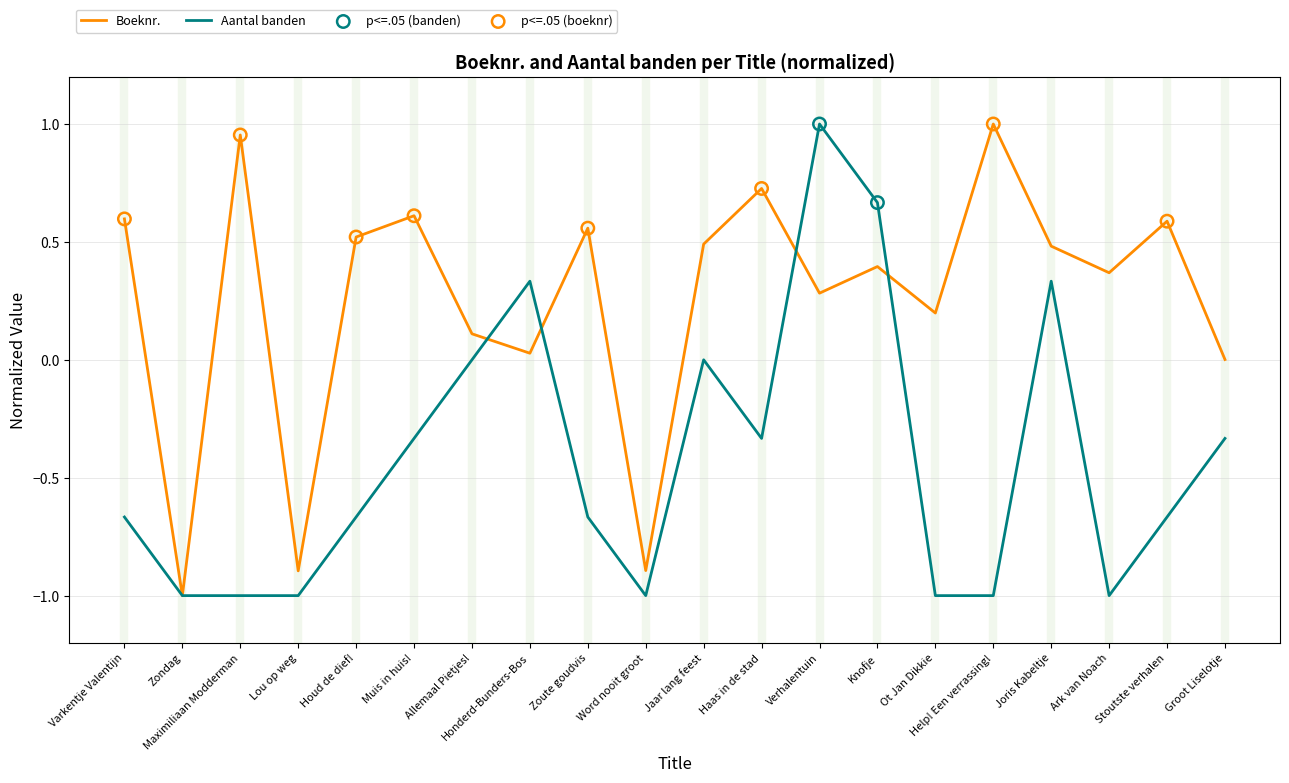

What is the total value across all series at Zoute goudvis?

-0.1